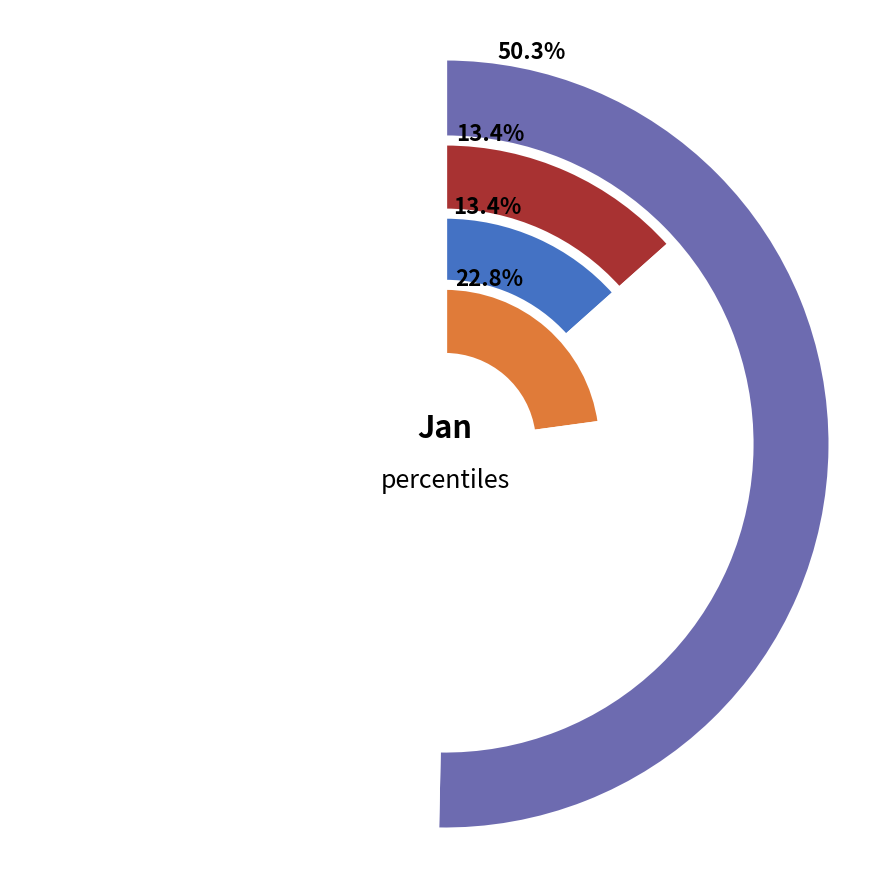

Do pct45 and pct95 together represent more than half of the pie?

No